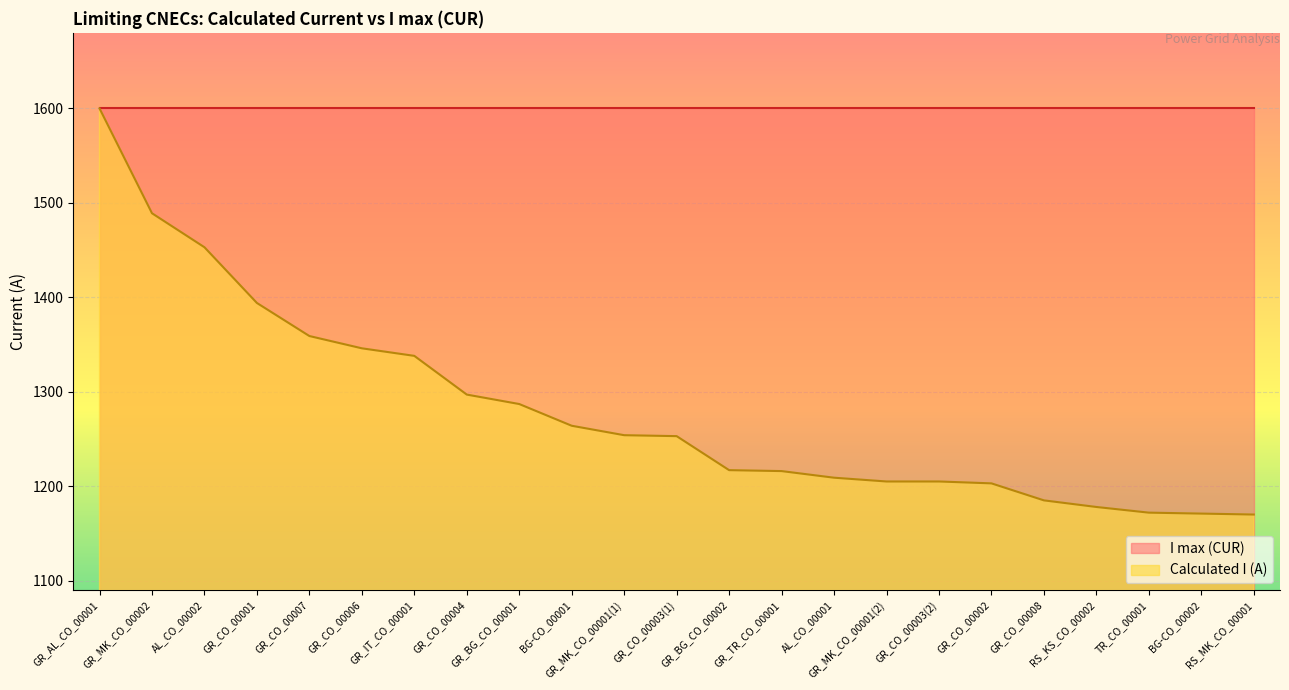

What is the label of the 2nd point from the left?

GR_MK_CO_00002